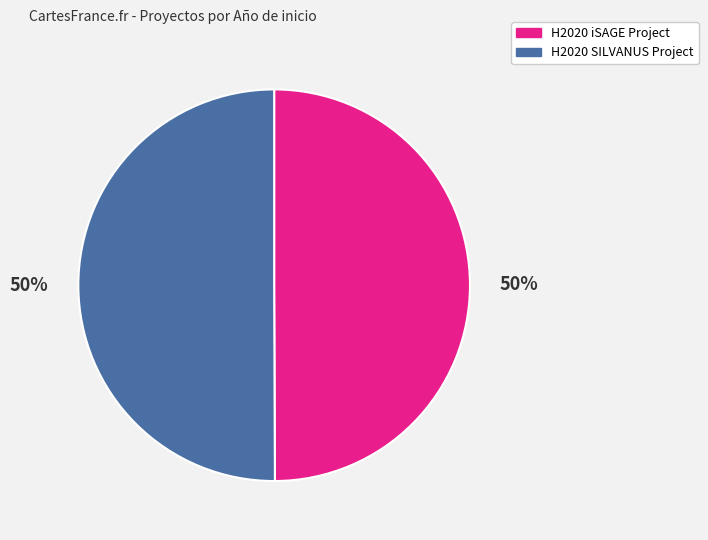

What is the ratio of the value at H2020 iSAGE Project to the value at H2020 SILVANUS Project?

1.0